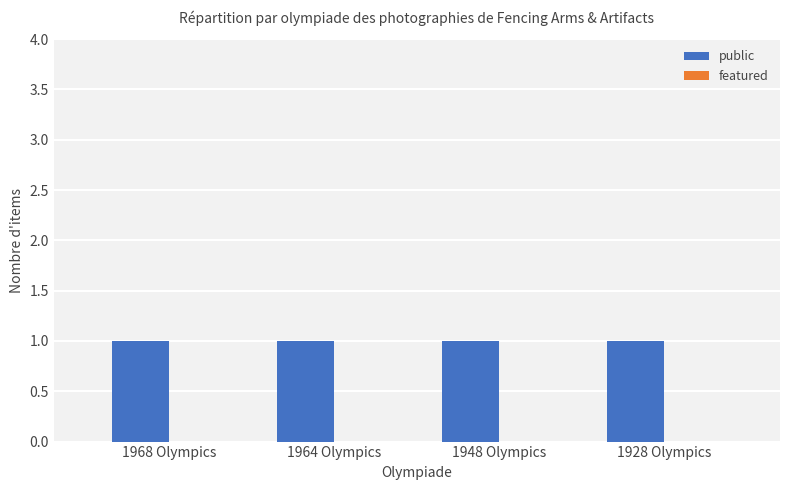

Which series has the widest spread of values?

public